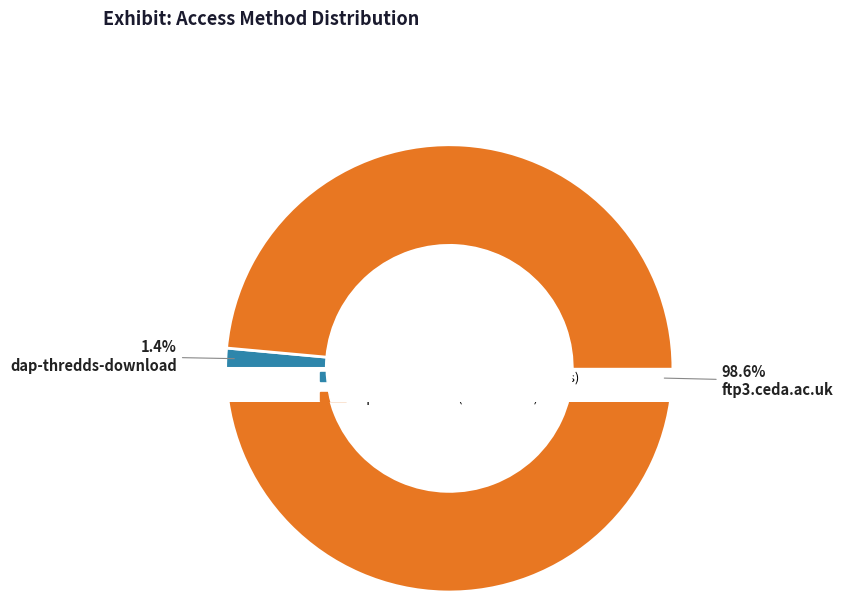

Which has a higher value, ftp3.ceda.ac.uk or dap-thredds-download?

ftp3.ceda.ac.uk